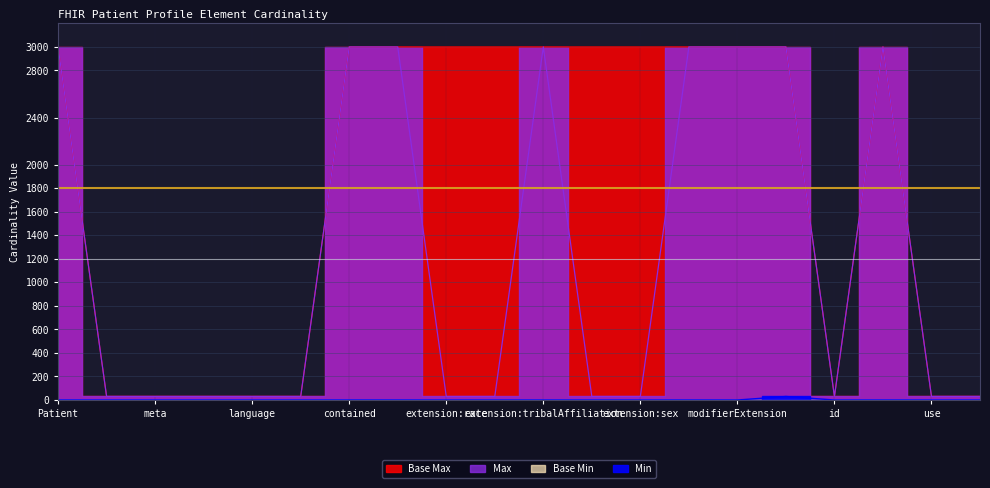

How many Max (numeric) values are between 30 and 3000?

20